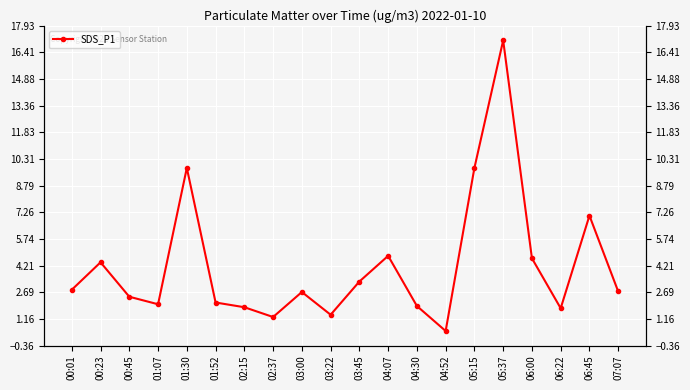

What is the sum of the values at 04:07 and 03:22?

6.2